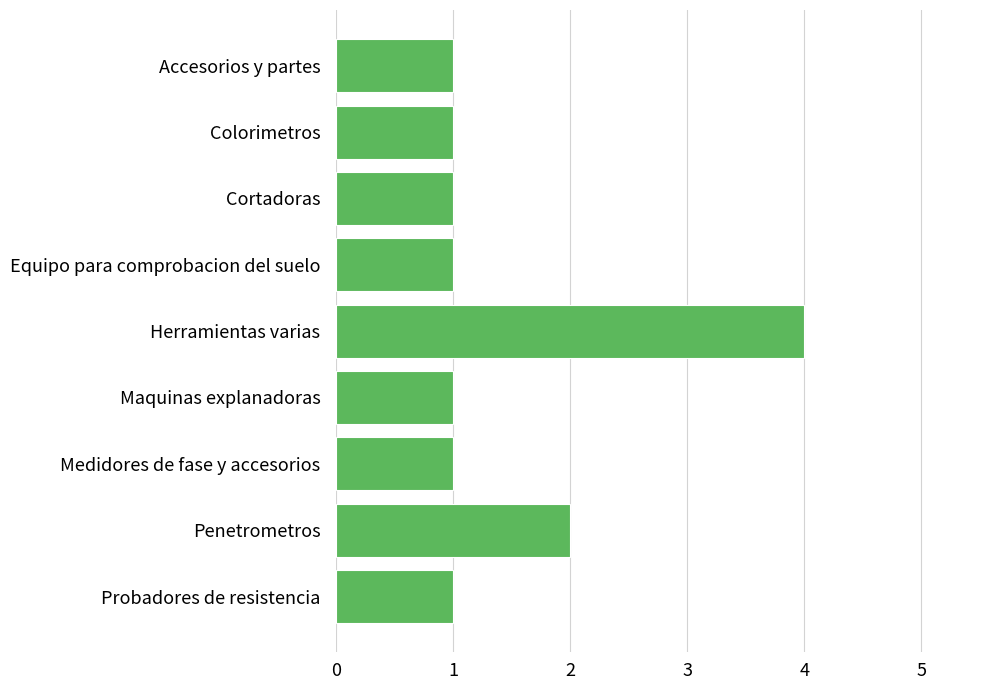

Which has a higher value, Penetrometros or Colorimetros?

Penetrometros